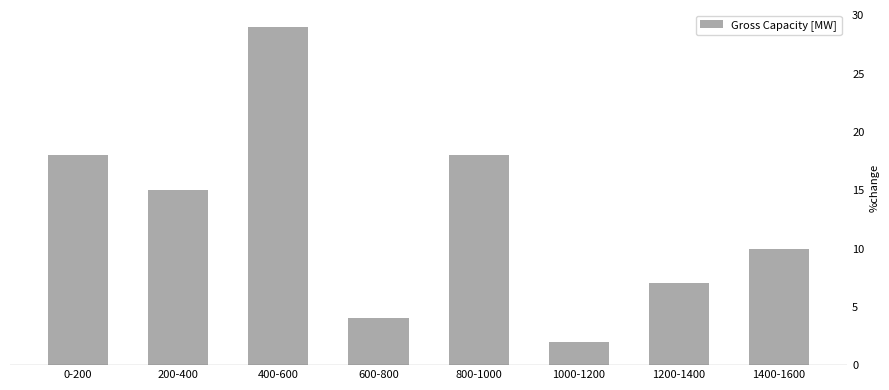

Reading left to right, extract all data points from this chart.

0-200=18	200-400=15	400-600=29	600-800=4	800-1000=18	1000-1200=2	1200-1400=7	1400-1600=10